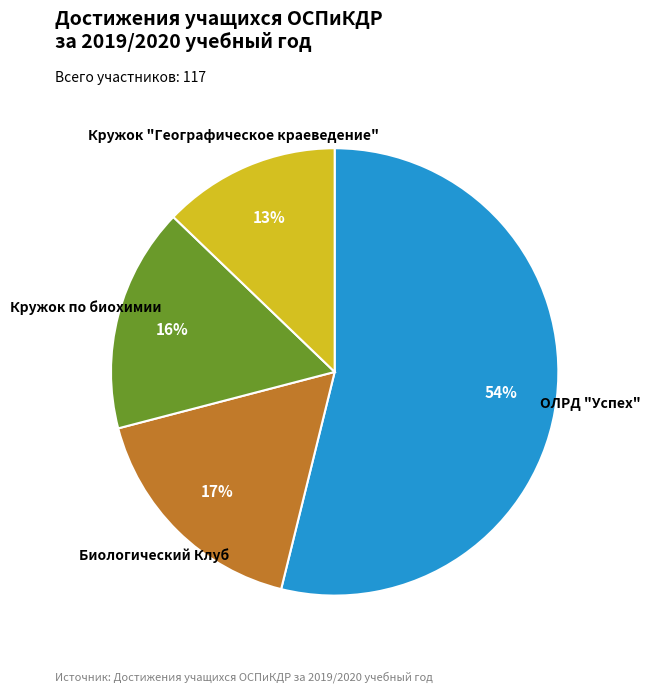

True or false: Кружок по биохимии accounts for 16% of the total.

True